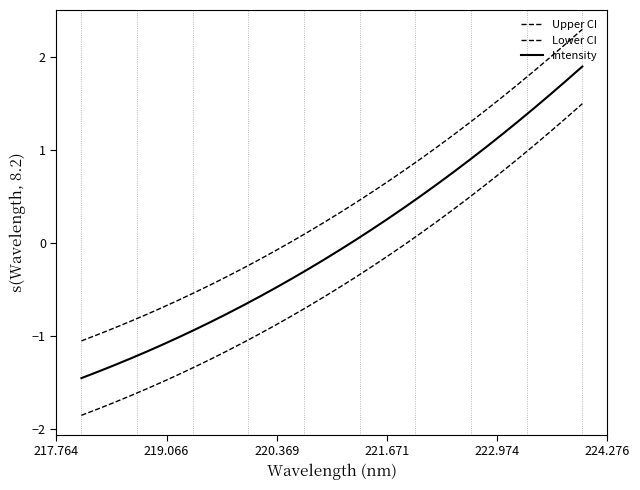

Does the chart display data point markers on the line(s)?

No